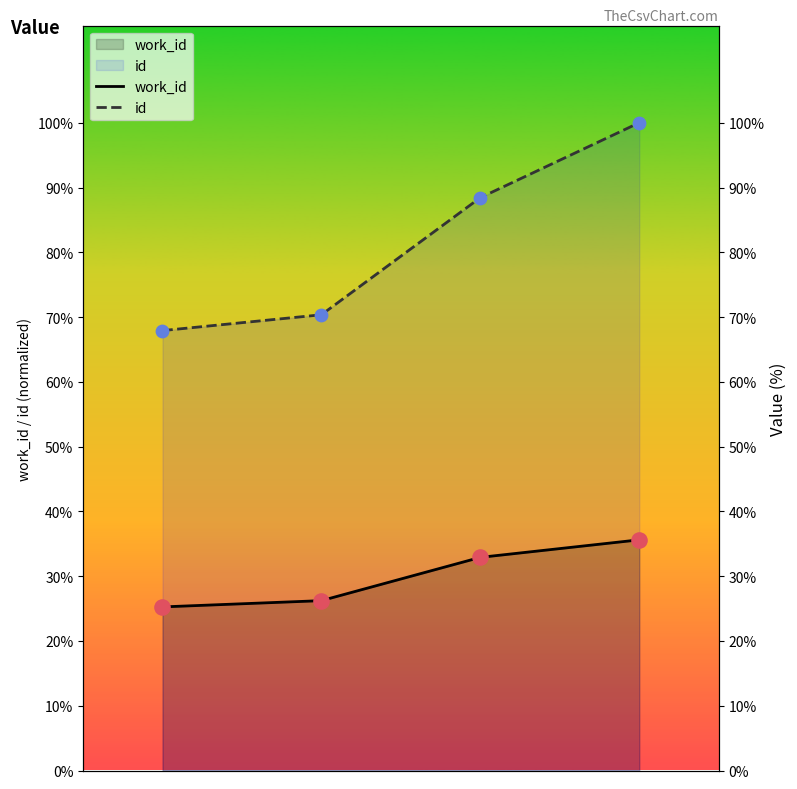

Which series has the widest spread of Y values?

id